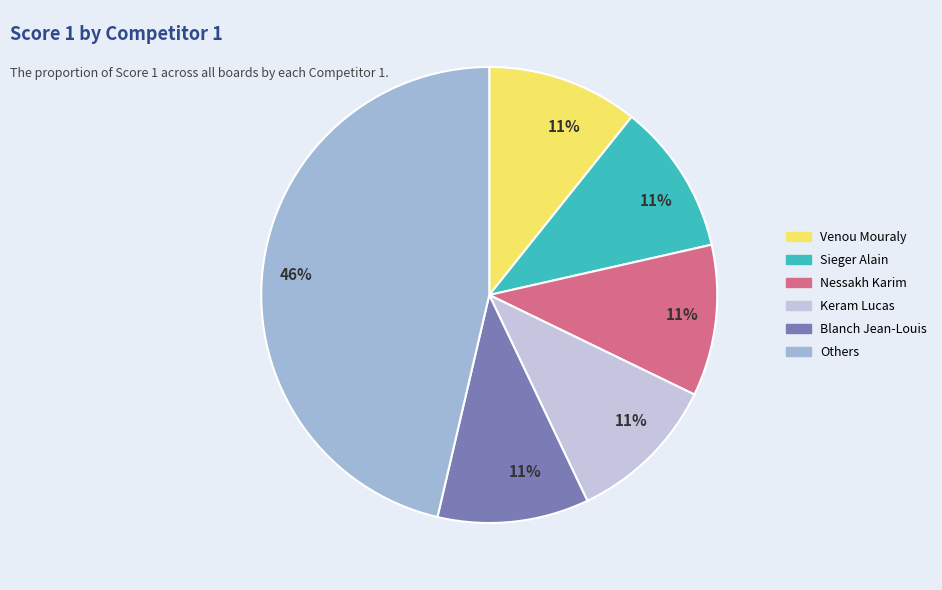

Is there any slice that represents more than half of the pie?

No